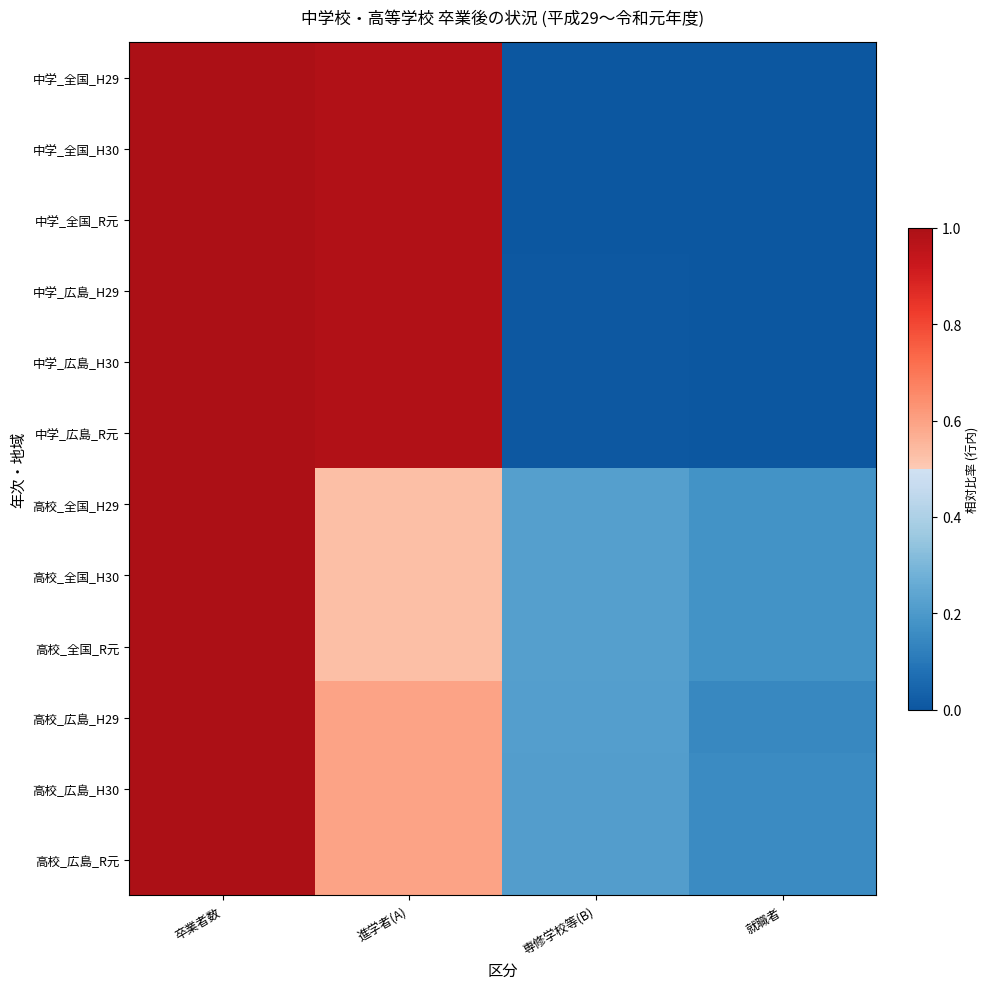

How many categories are shown in the chart?

4